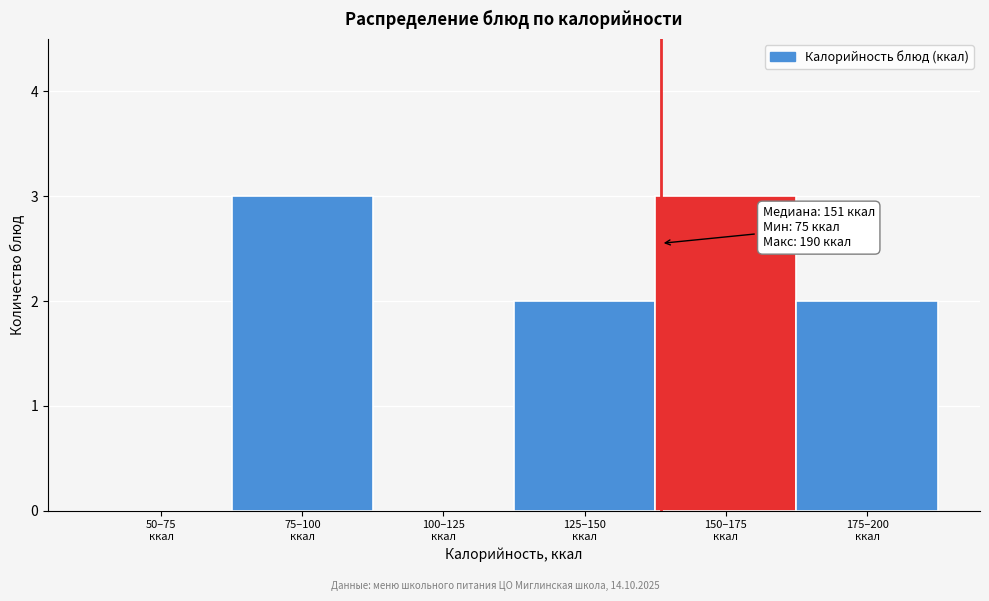

What is the maximum value shown in the chart?

3